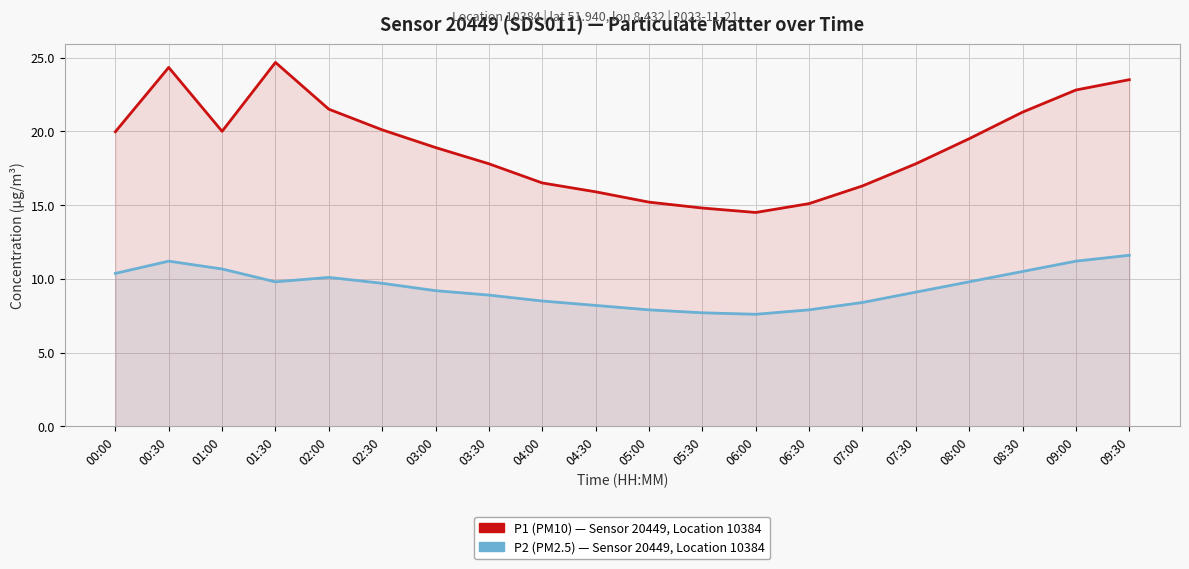

What is the spread (max minus min) of values at 06:30?

7.2